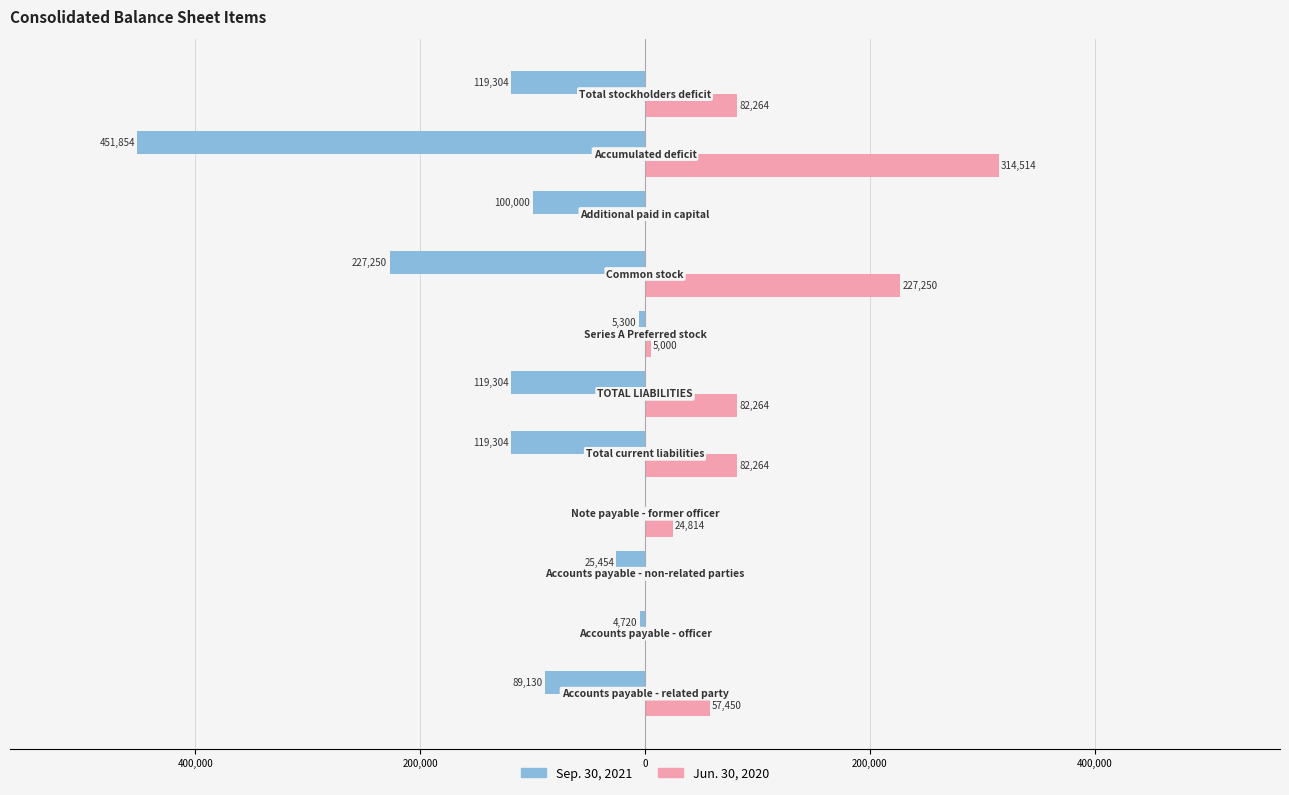

What are all the series names shown in the legend?

Sep. 30, 2021, Jun. 30, 2020